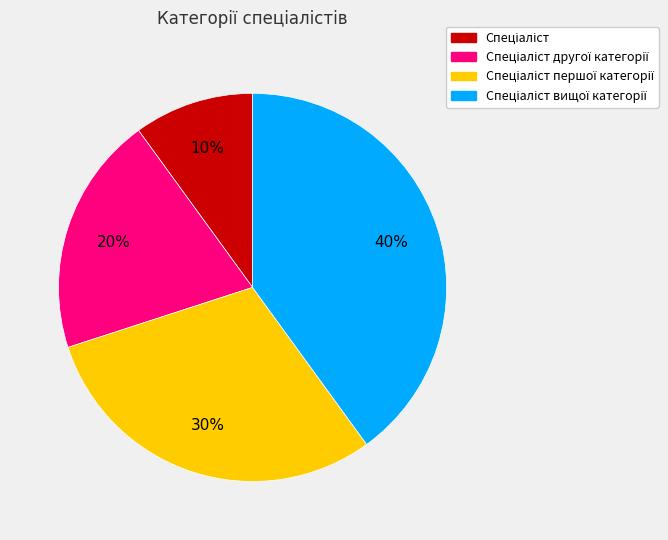

How many segments does this pie chart have?

4